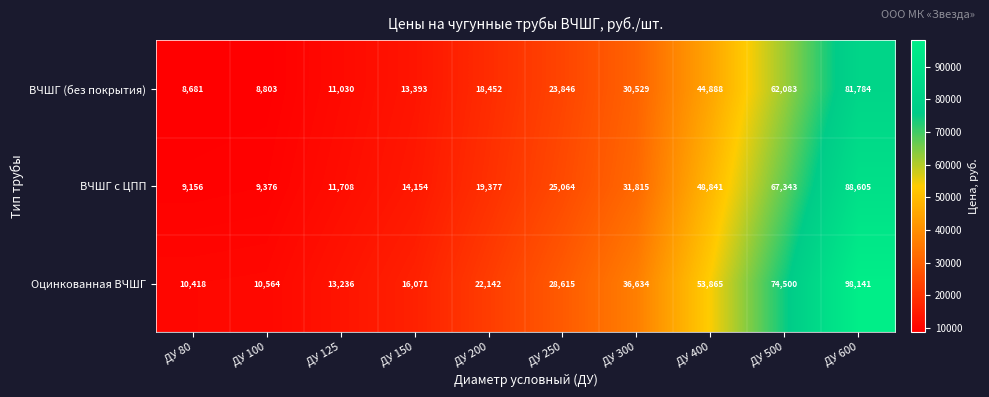

Between ДУ 100 and ДУ 400, which series saw the biggest shift?

Оцинкованная ВЧШГ